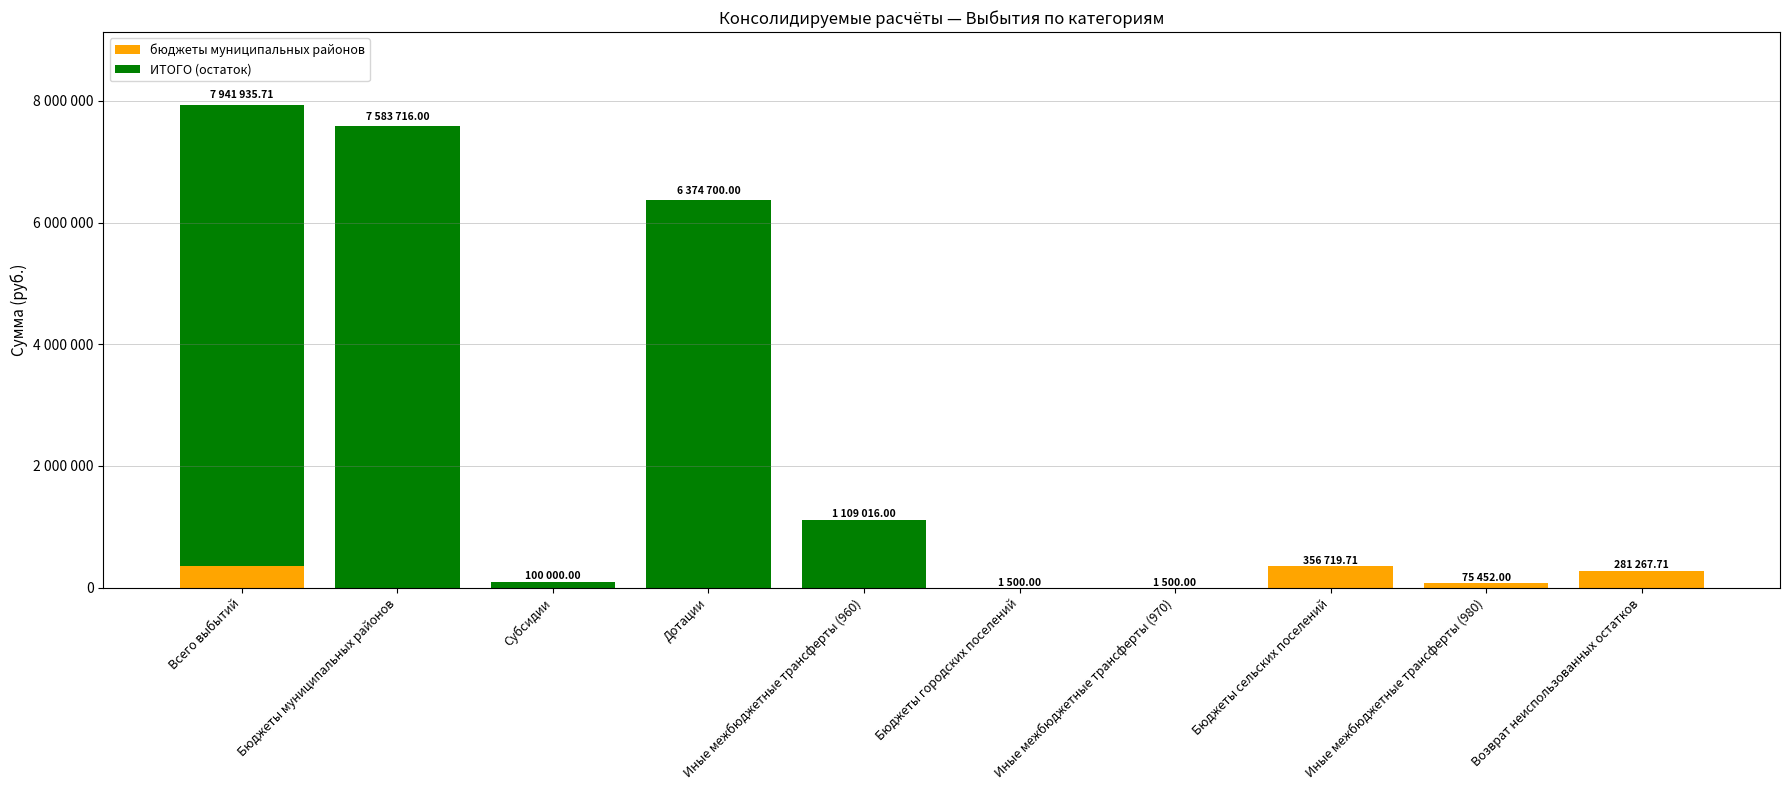

Rank the series at Всего выбытий from lowest to highest value.

бюджеты муниципальных районов, ИТОГО (остаток)